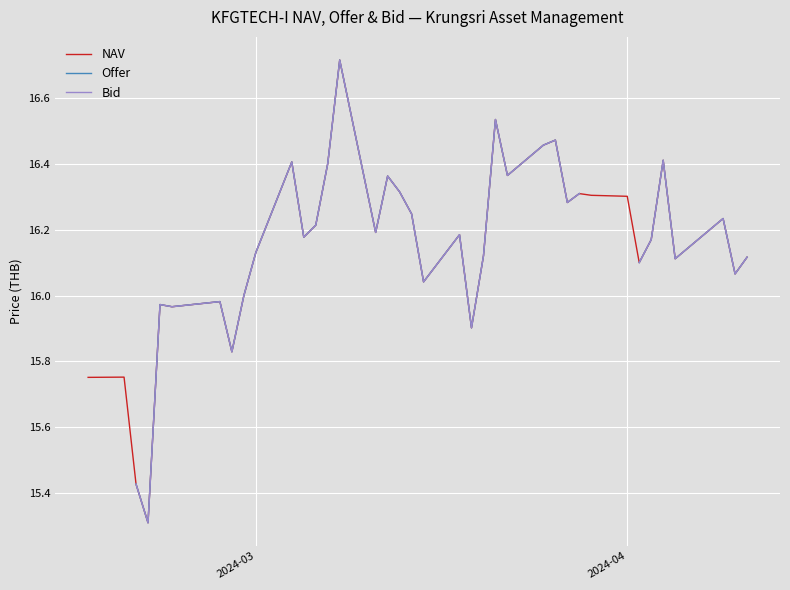

Which series has the widest spread of values?

NAV